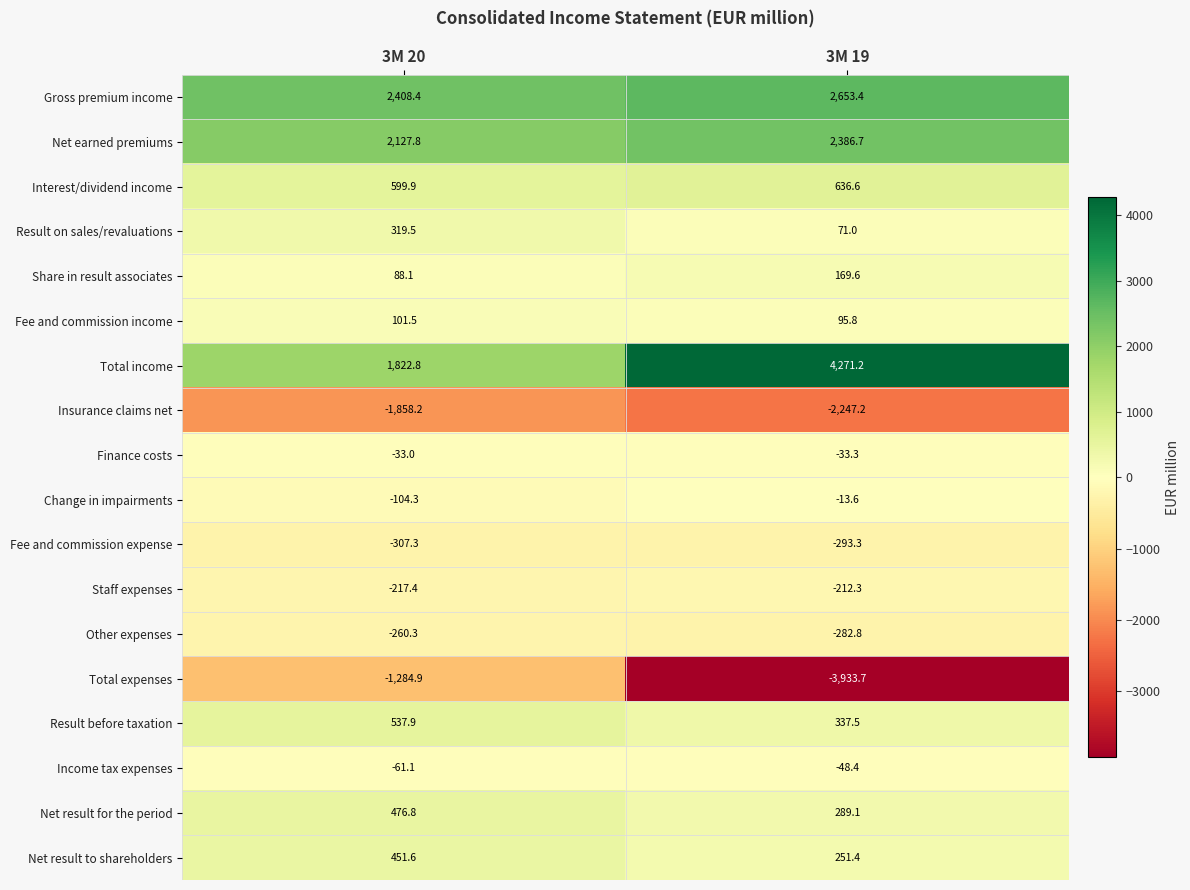

At which label does Staff expenses reach its minimum?

3M 20